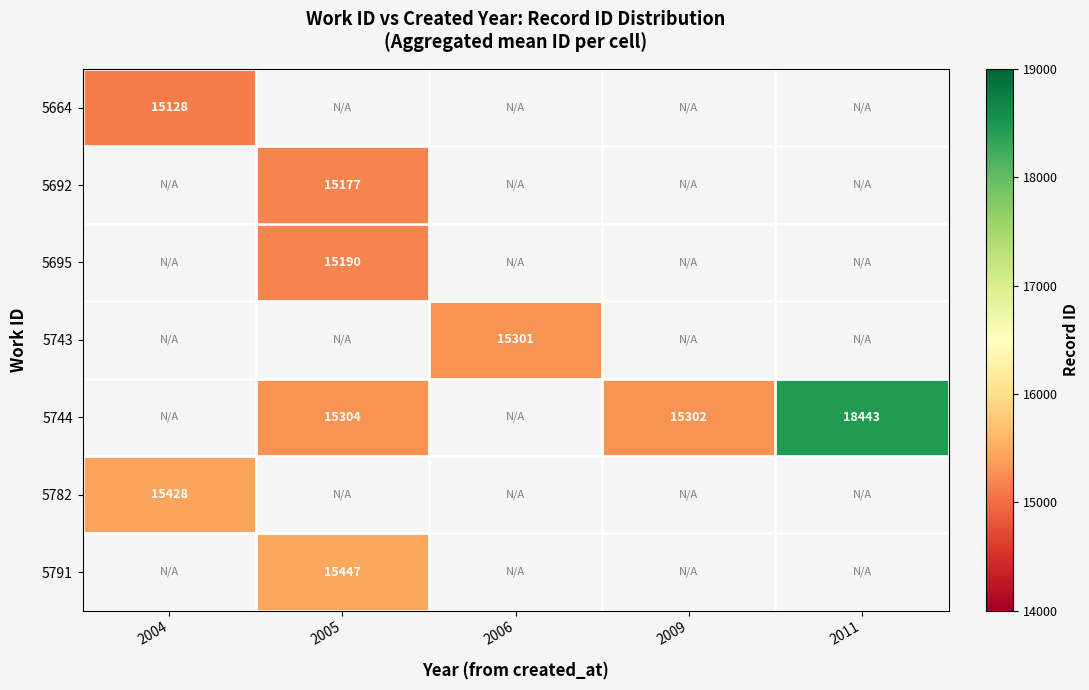

How many series are shown in this chart?

7